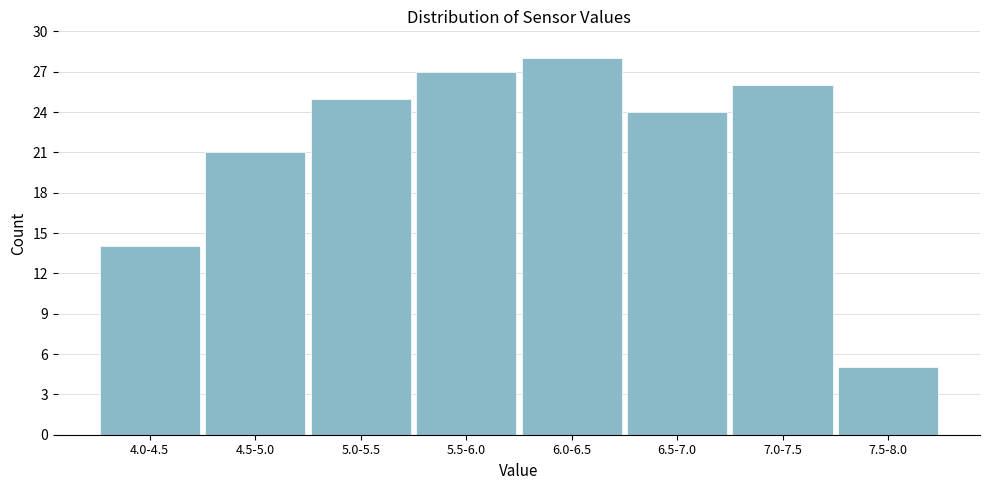

Reading right to left, list all the values displayed in this chart.

5	26	24	28	27	25	21	14